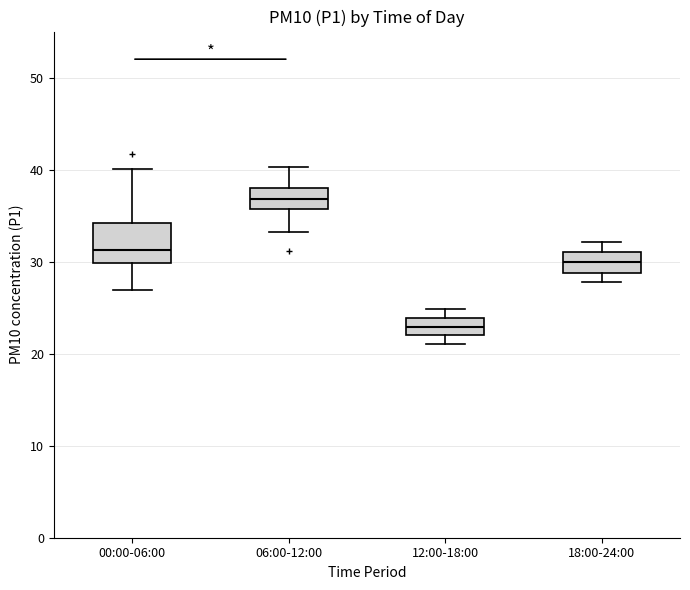

Reading left to right, read every box against the y-axis: the position of its median line, the range the box covers, and the ends of its whiskers. The values are not printed on the chart, so give them approximately, as read against the axis.

00:00-06:00: median 31, box 30 to 34, whiskers 27 to 40
06:00-12:00: median 37, box 36 to 38, whiskers 33 to 40
12:00-18:00: median 23, box 22 to 24, whiskers 21 to 25
18:00-24:00: median 30, box 29 to 31, whiskers 28 to 32